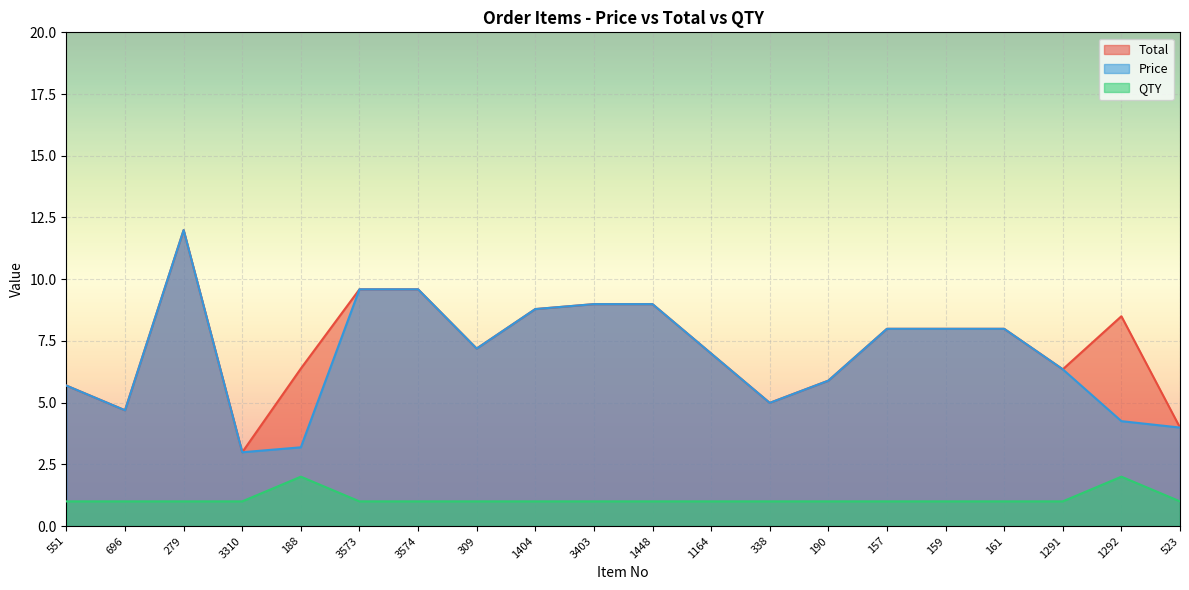

The value of Total at 161 is 3.0. True or false?

False